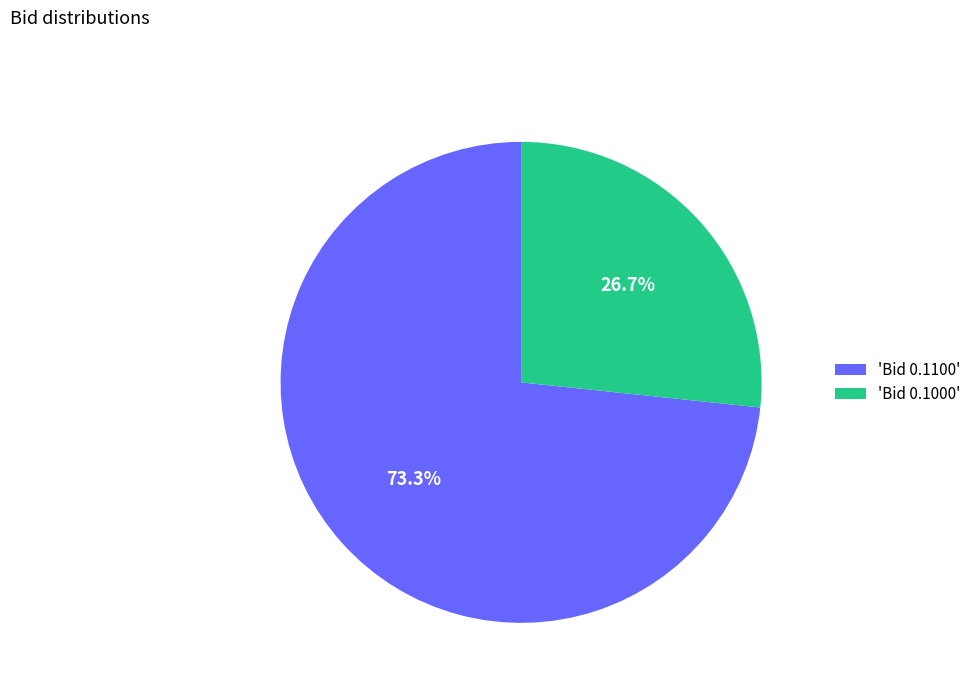

Which slice represents more than half of the pie?

'Bid 0.1100'